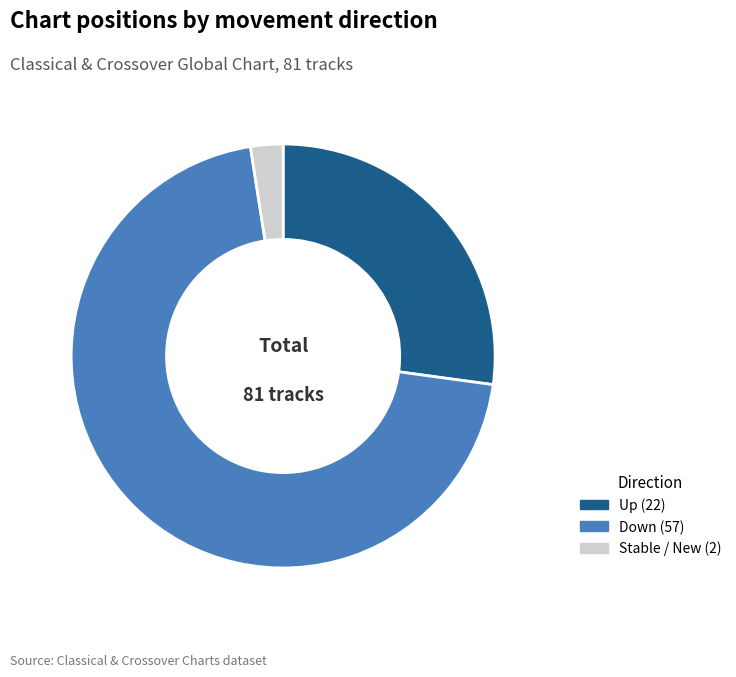

Is there a majority slice in this chart?

Yes